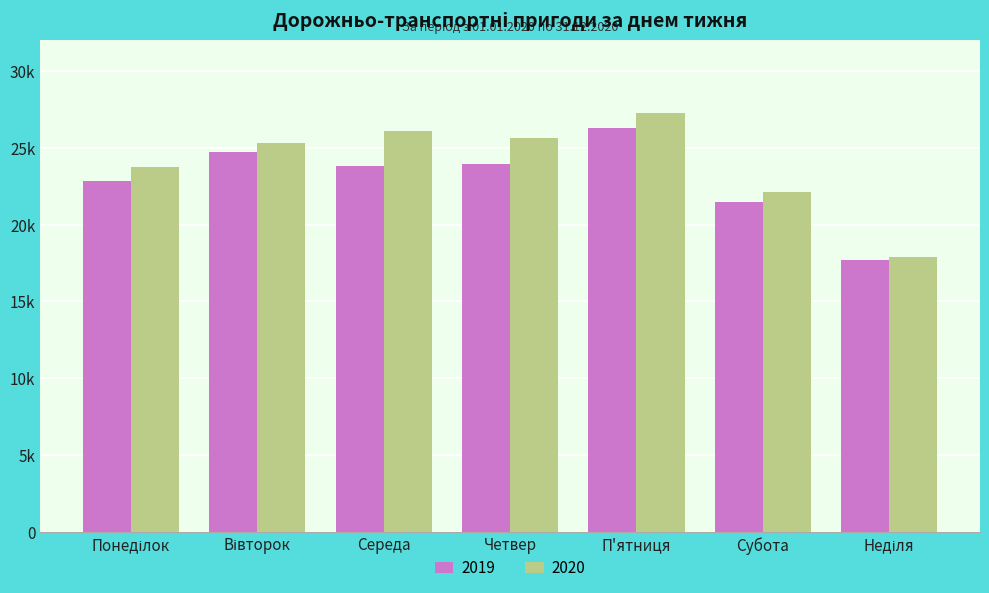

List the labels in order of 2019 value, largest first.

П'ятниця, Вівторок, Четвер, Середа, Понеділок, Субота, Неділя